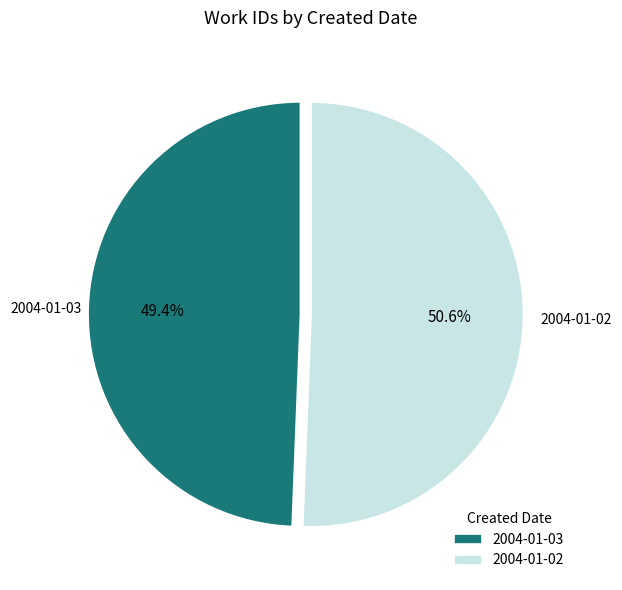

What is the total percentage of 2004-01-02 and 2004-01-03?

100.0%